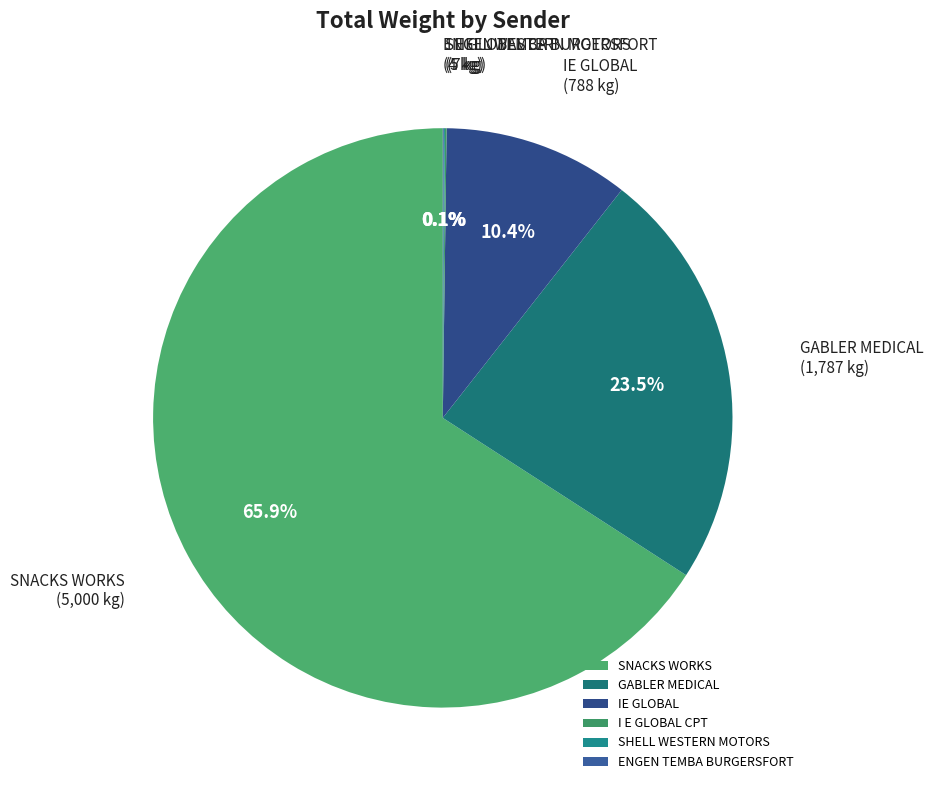

How much of the chart is everything except GABLER MEDICAL?

76.5%